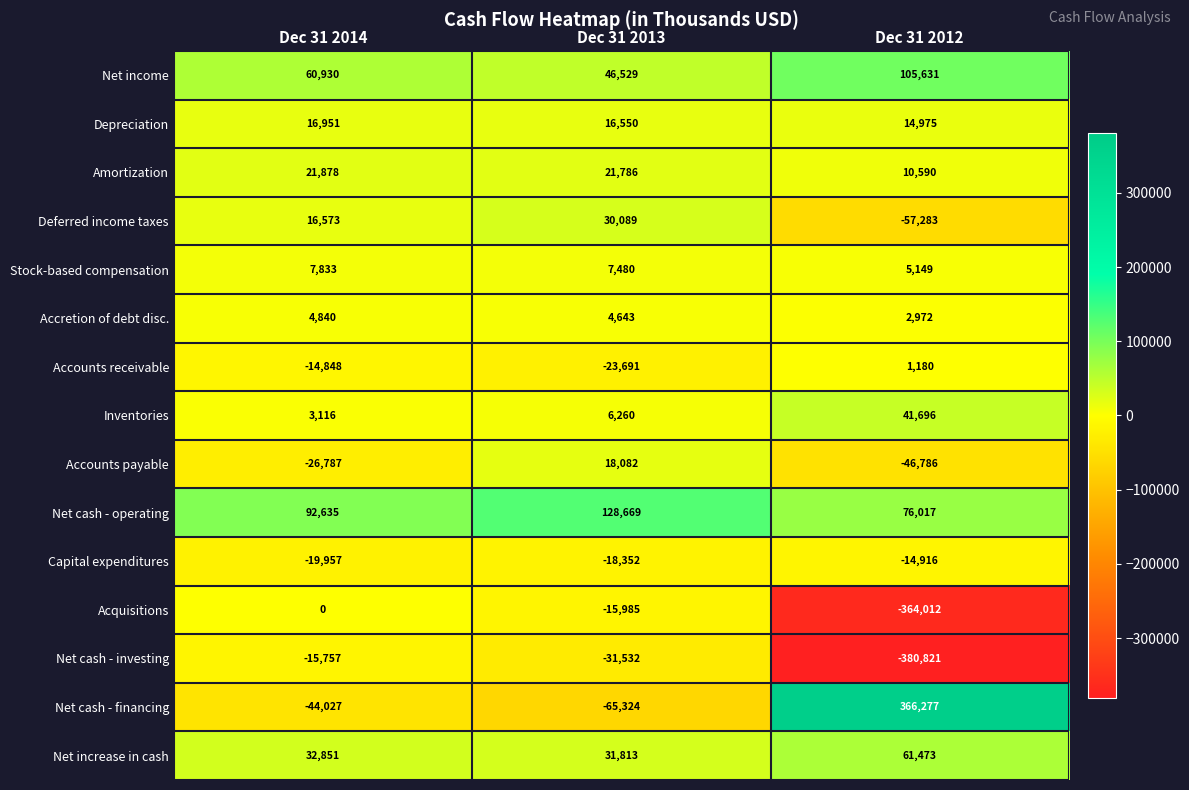

How many series are shown in this chart?

15